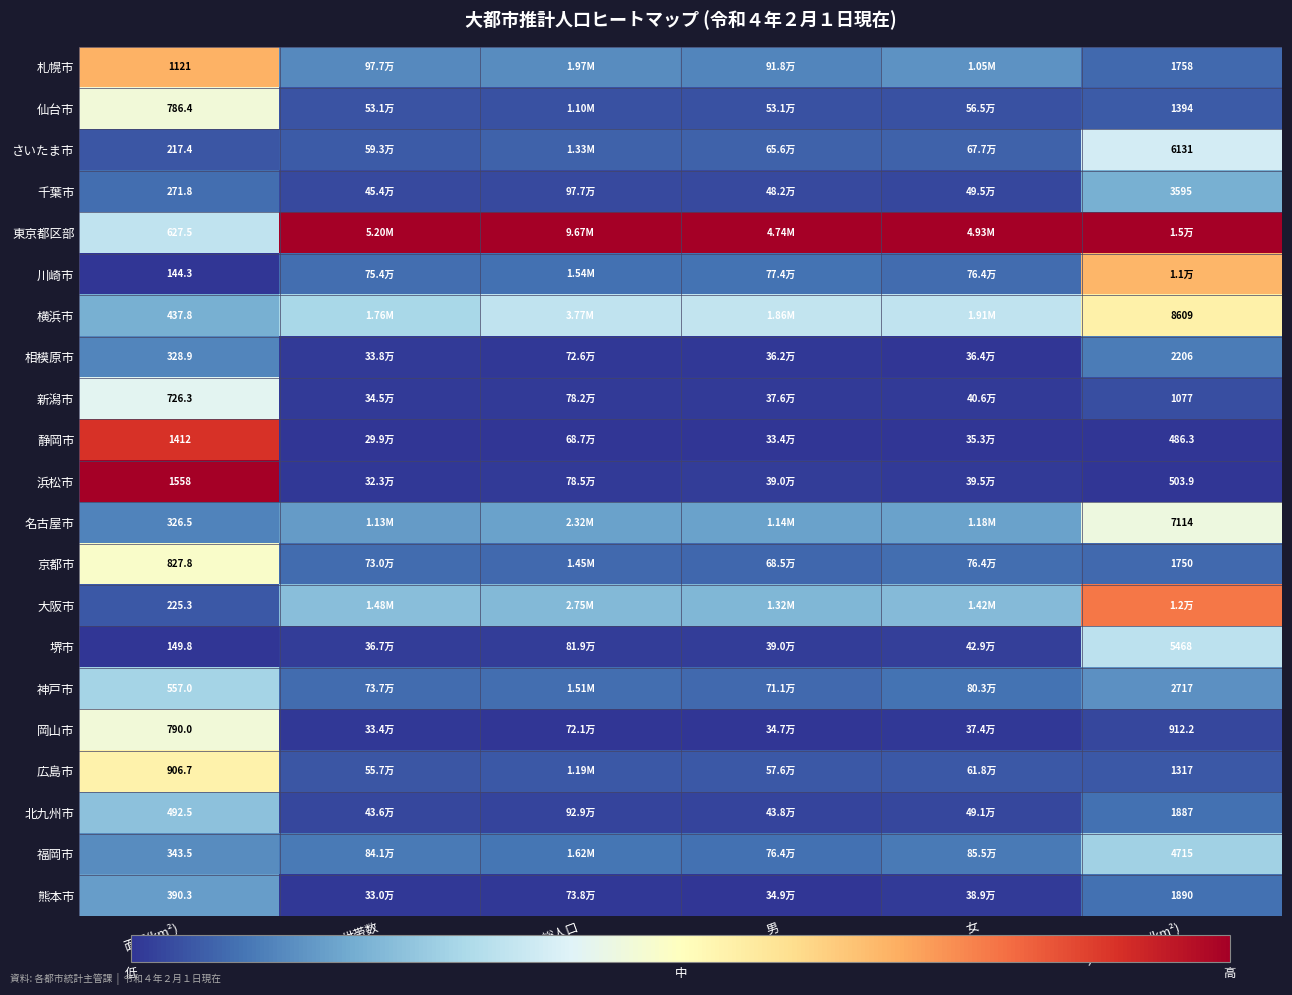

Is the value of 相模原市 at 面積(km²) greater than the value of 横浜市 at 人口密度(人/km²)?

No